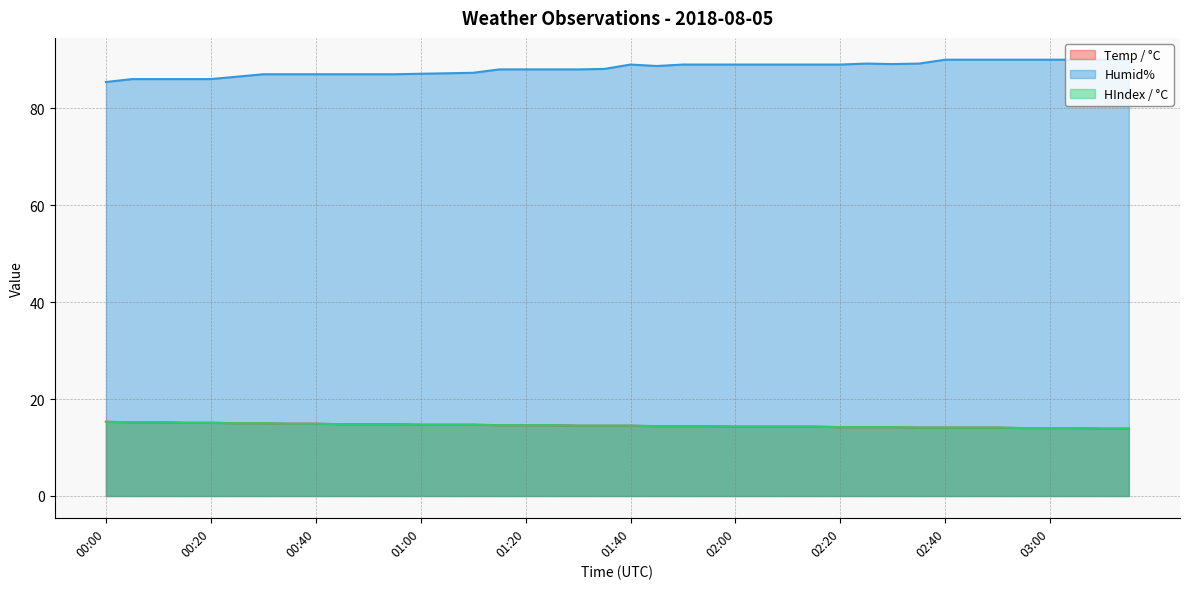

Which series has the largest range (max minus min)?

Humid%